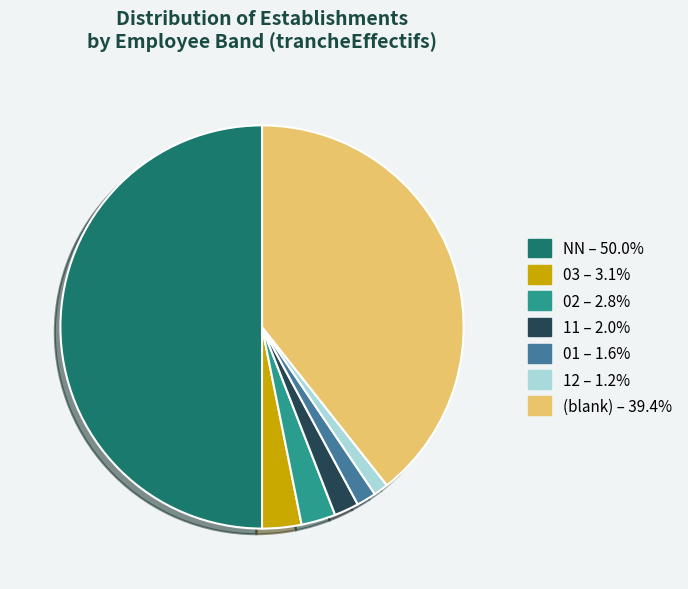

Count the number of slices in the pie.

7